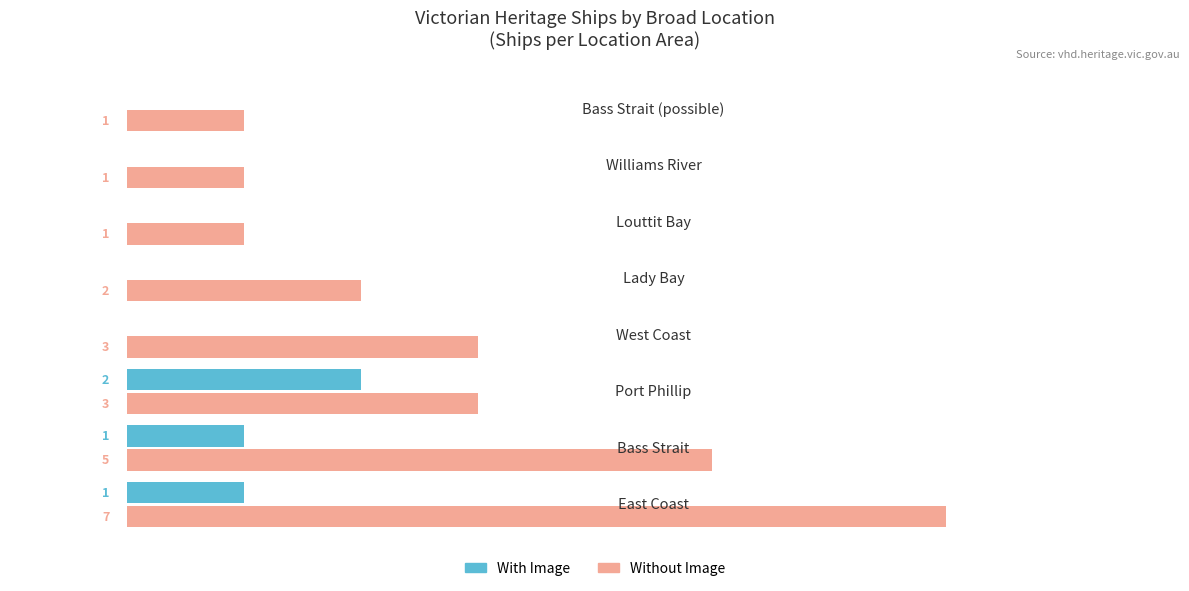

Which series has the largest total across all categories?

Without Image